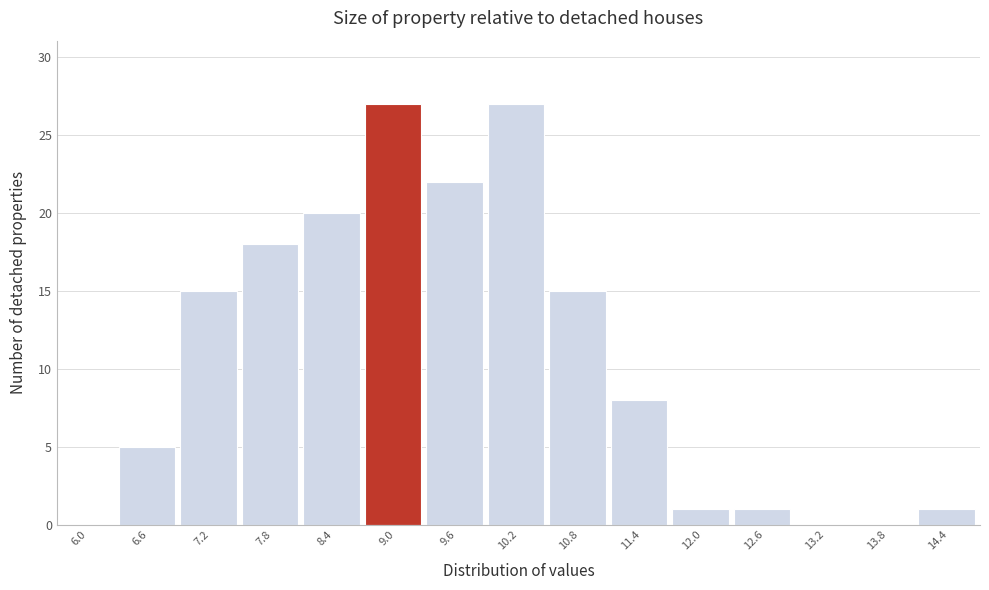

Reading left to right, extract all data points from this chart.

6.0=0	6.6=5	7.2=15	7.8=18	8.4=20	9.0=27	9.6=22	10.2=27	10.8=15	11.4=8	12.0=1	12.6=1	13.2=0	13.8=0	14.4=1